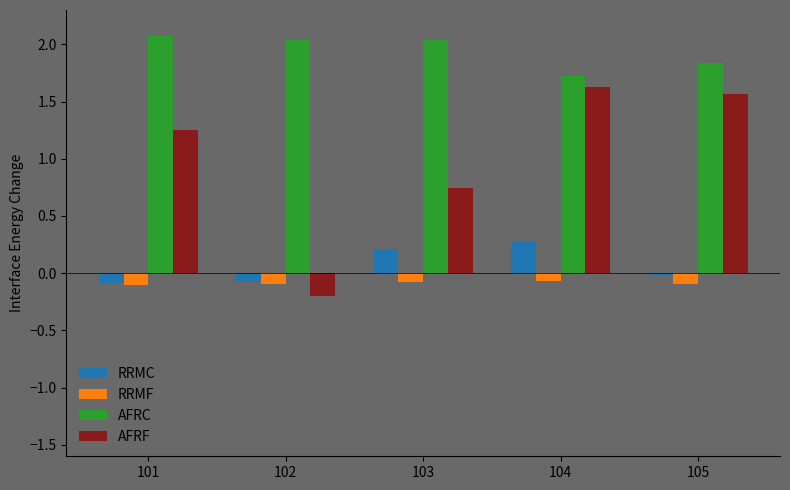

The AFRF series shows 0.4 at 103. True or false?

False